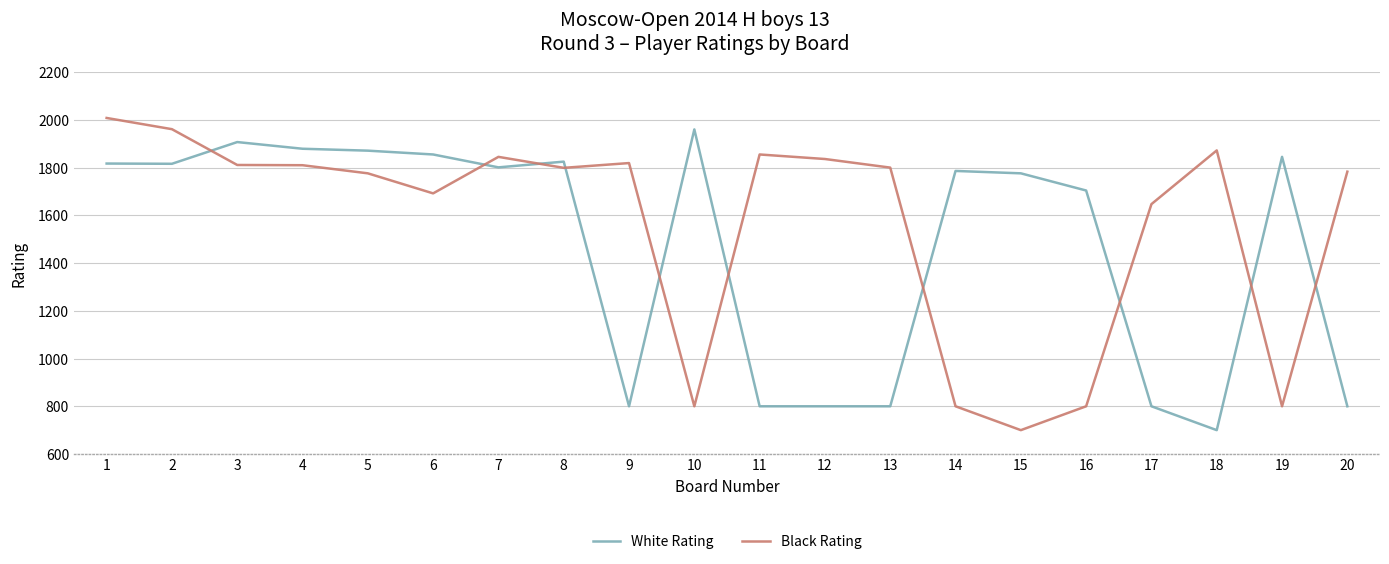

What is the total value across all series at 15?

2476